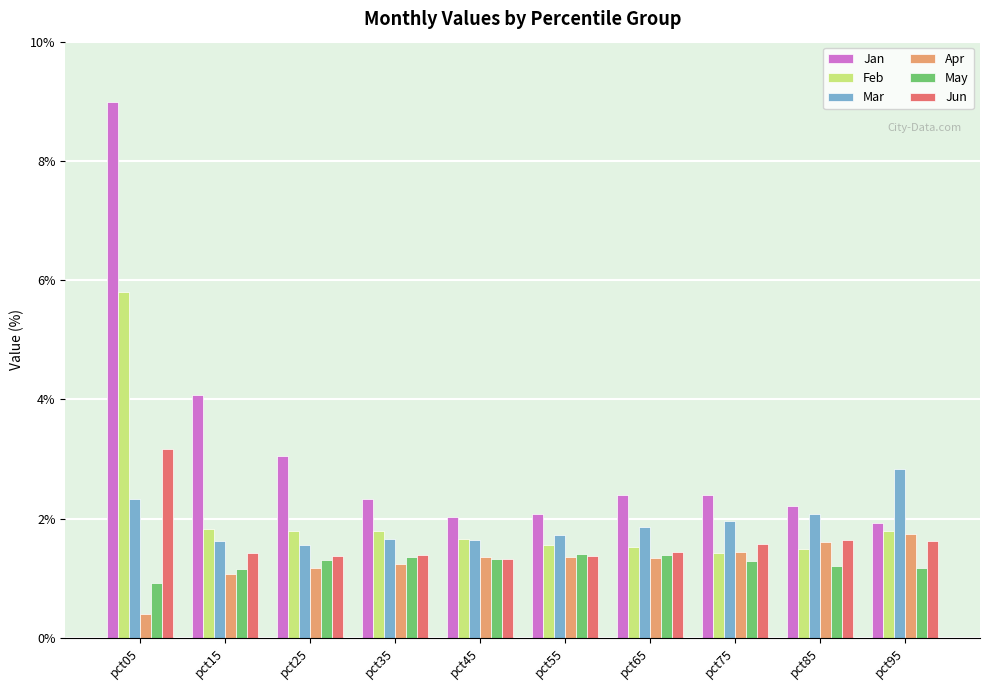

Is the value of Jun at pct45 greater than the value of Mar at pct65?

No